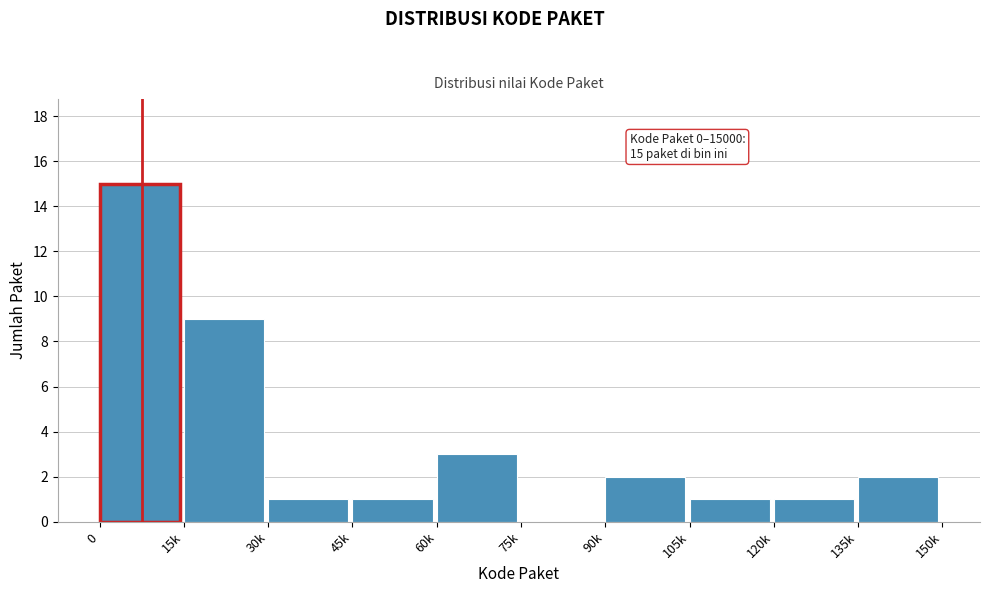

Reading right to left, what are all the values shown in this chart?

135k=2	120k=1	105k=1	90k=2	75k=0	60k=3	45k=1	30k=1	15k=9	0=15